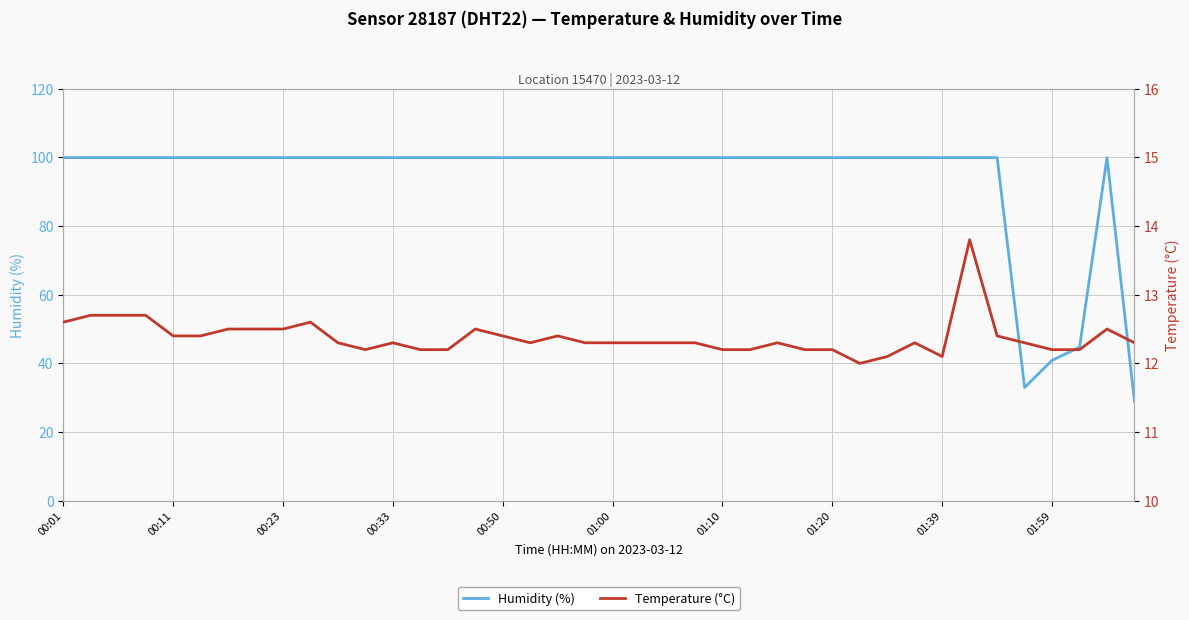

At 01:00, list the series in order from largest to smallest.

humidity, temperature